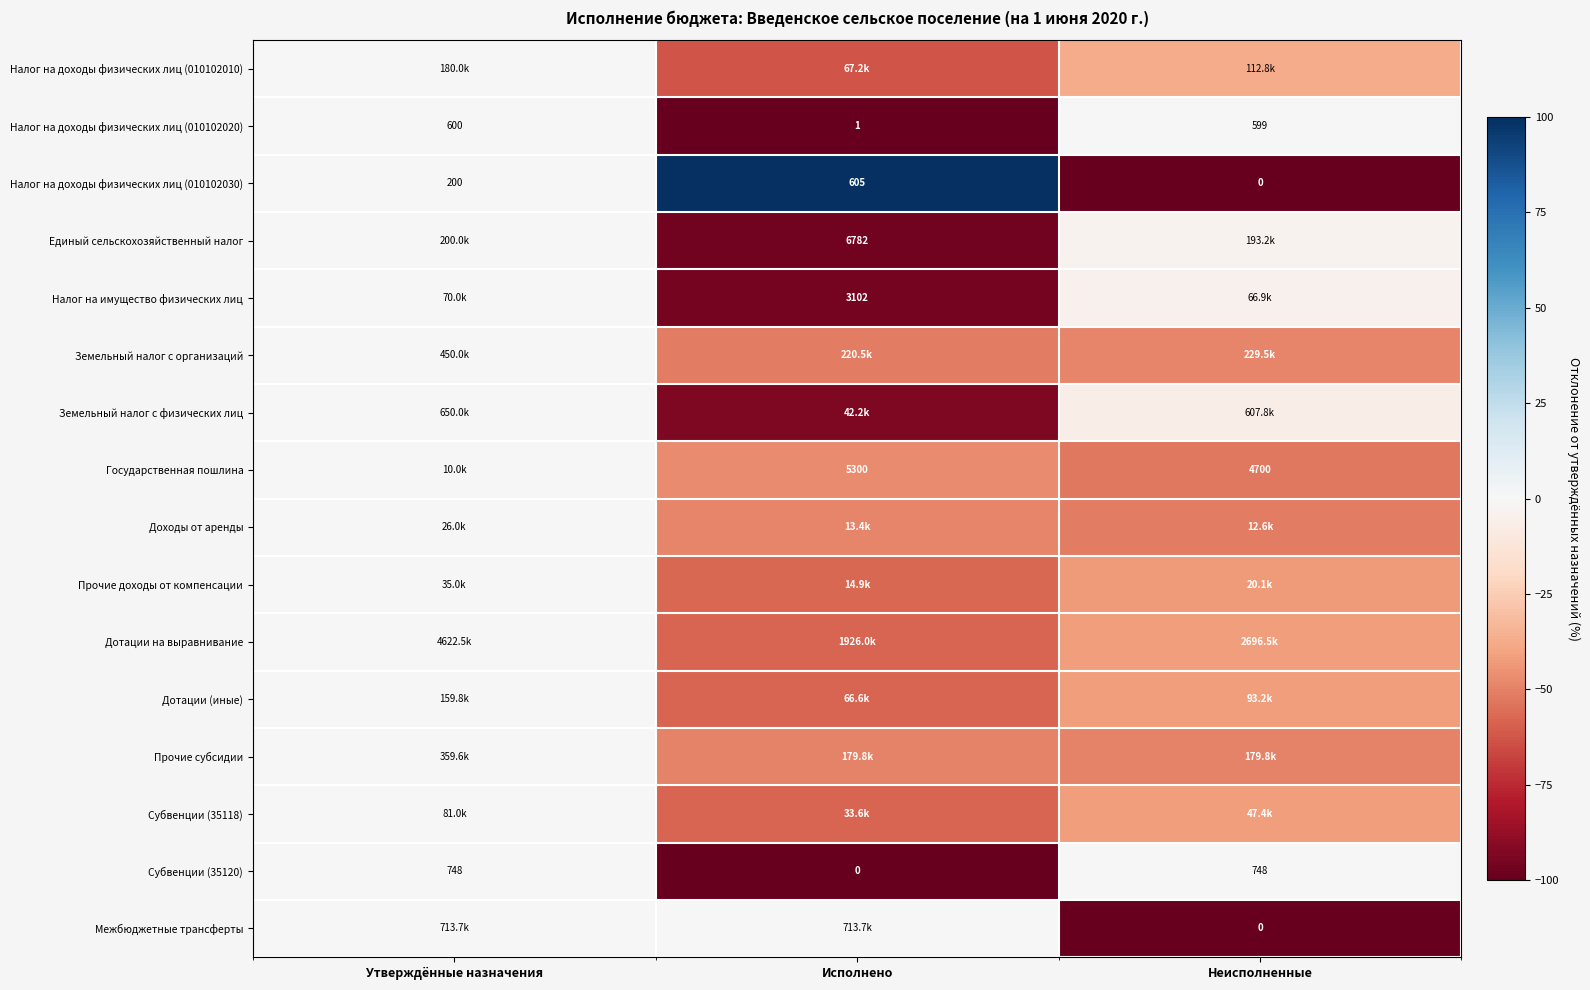

Which label corresponds to the largest value in the chart?

Исполнено